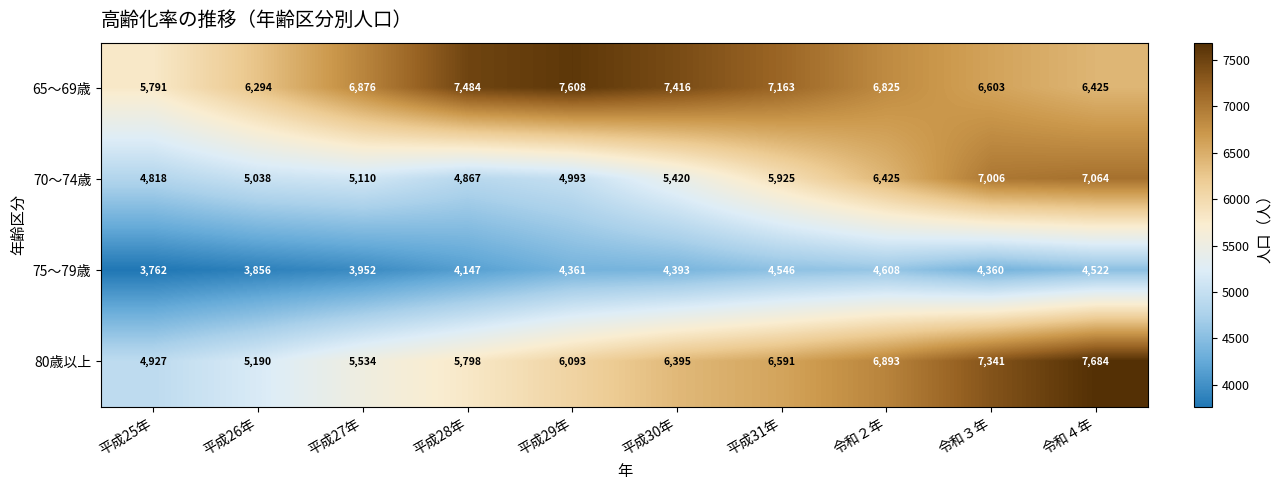

What is the difference between the 80歳以上 values at 平成25年 and 平成28年?

871